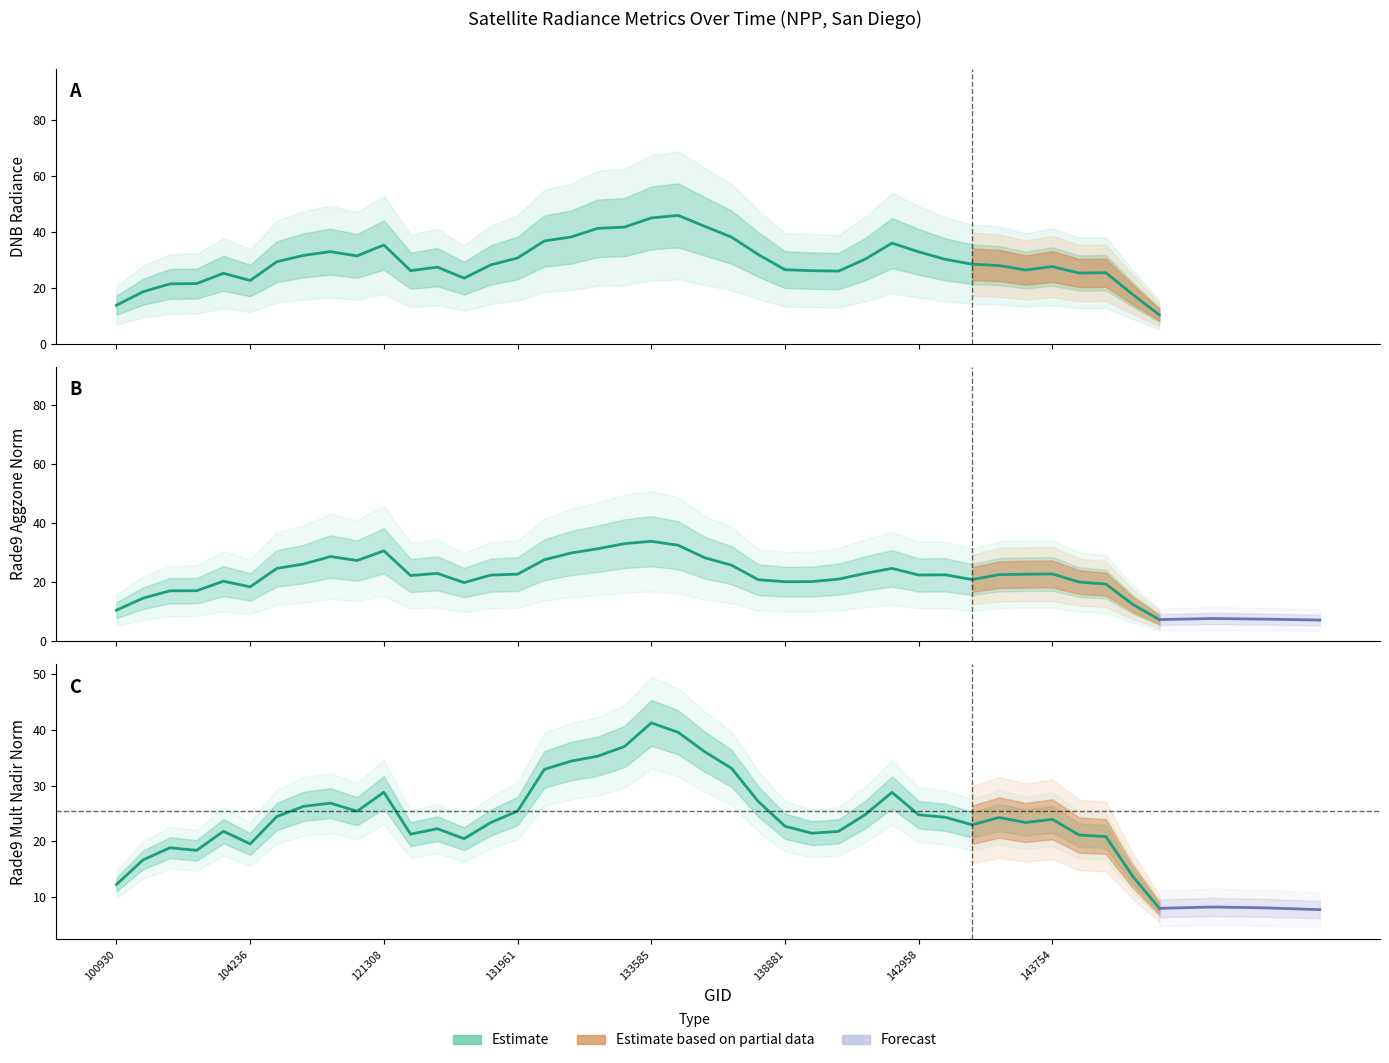

What is the change in value from 131961 to 23?

+14.7